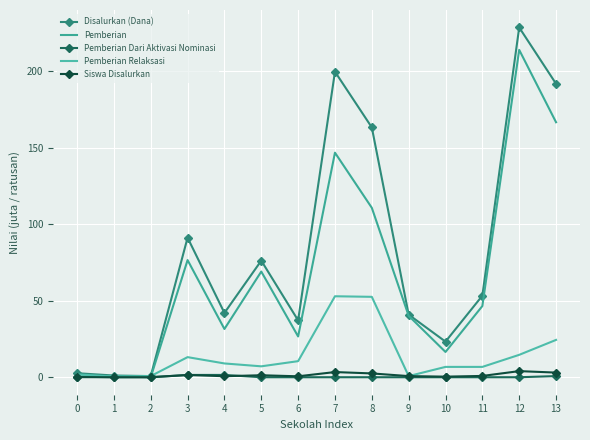

At which label does Pemberian reach its peak?

12